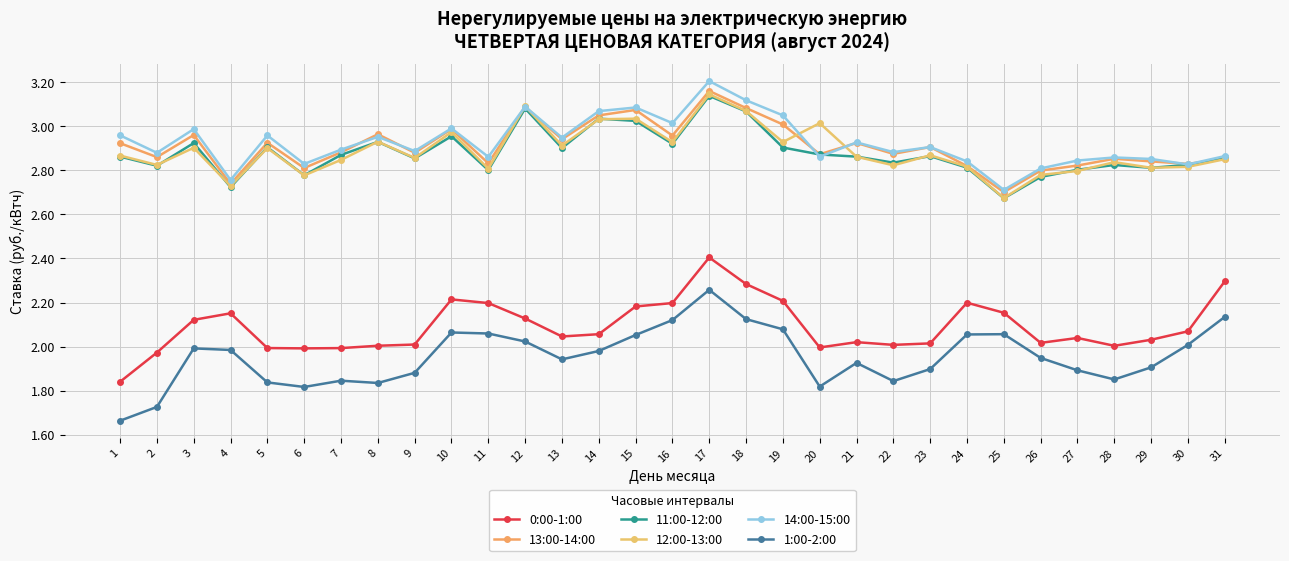

Reading left to right, extract all data points from this chart.

0:00-1:00: 1=1.8	2=2.0	3=2.1	4=2.2	5=2.0	6=2.0	7=2.0	8=2.0	9=2.0	10=2.2	11=2.2	12=2.1	13=2.0	14=2.1	15=2.2	16=2.2	17=2.4	18=2.3	19=2.2	20=2.0	21=2.0	22=2.0	23=2.0	24=2.2	25=2.2	26=2.0	27=2.0	28=2.0	29=2.0	30=2.1	31=2.3
13:00-14:00: 1=2.9	2=2.9	3=3.0	4=2.7	5=2.9	6=2.8	7=2.9	8=3.0	9=2.9	10=3.0	11=2.8	12=3.1	13=2.9	14=3.0	15=3.1	16=3.0	17=3.2	18=3.1	19=3.0	20=2.9	21=2.9	22=2.9	23=2.9	24=2.8	25=2.7	26=2.8	27=2.8	28=2.9	29=2.8	30=2.8	31=2.9
11:00-12:00: 1=2.9	2=2.8	3=2.9	4=2.7	5=2.9	6=2.8	7=2.9	8=2.9	9=2.9	10=3.0	11=2.8	12=3.1	13=2.9	14=3.0	15=3.0	16=2.9	17=3.1	18=3.1	19=2.9	20=2.9	21=2.9	22=2.8	23=2.9	24=2.8	25=2.7	26=2.8	27=2.8	28=2.8	29=2.8	30=2.8	31=2.9
12:00-13:00: 1=2.9	2=2.8	3=2.9	4=2.7	5=2.9	6=2.8	7=2.8	8=2.9	9=2.9	10=3.0	11=2.8	12=3.1	13=2.9	14=3.0	15=3.0	16=2.9	17=3.1	18=3.1	19=2.9	20=3.0	21=2.9	22=2.8	23=2.9	24=2.8	25=2.7	26=2.8	27=2.8	28=2.8	29=2.8	30=2.8	31=2.9
14:00-15:00: 1=3.0	2=2.9	3=3.0	4=2.8	5=3.0	6=2.8	7=2.9	8=3.0	9=2.9	10=3.0	11=2.9	12=3.1	13=2.9	14=3.1	15=3.1	16=3.0	17=3.2	18=3.1	19=3.0	20=2.9	21=2.9	22=2.9	23=2.9	24=2.8	25=2.7	26=2.8	27=2.8	28=2.9	29=2.9	30=2.8	31=2.9
1:00-2:00: 1=1.7	2=1.7	3=2.0	4=2.0	5=1.8	6=1.8	7=1.8	8=1.8	9=1.9	10=2.1	11=2.1	12=2.0	13=1.9	14=2.0	15=2.1	16=2.1	17=2.3	18=2.1	19=2.1	20=1.8	21=1.9	22=1.8	23=1.9	24=2.1	25=2.1	26=1.9	27=1.9	28=1.9	29=1.9	30=2.0	31=2.1